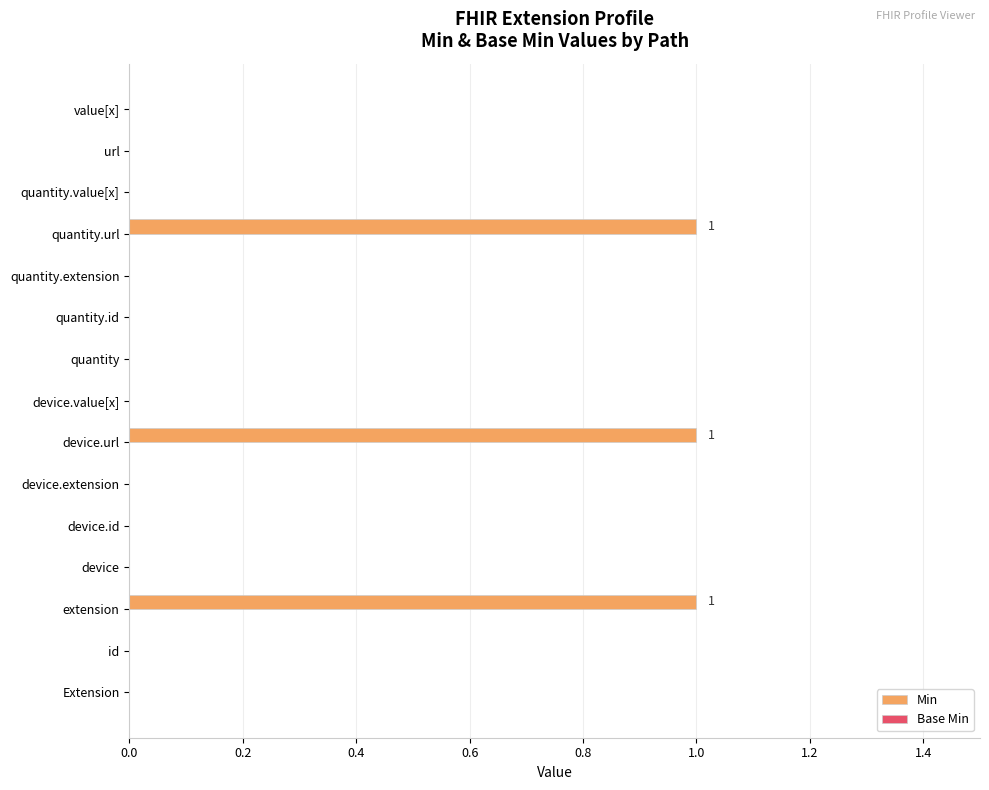

The chart shows a value of 0 at device.id. True or false?

True